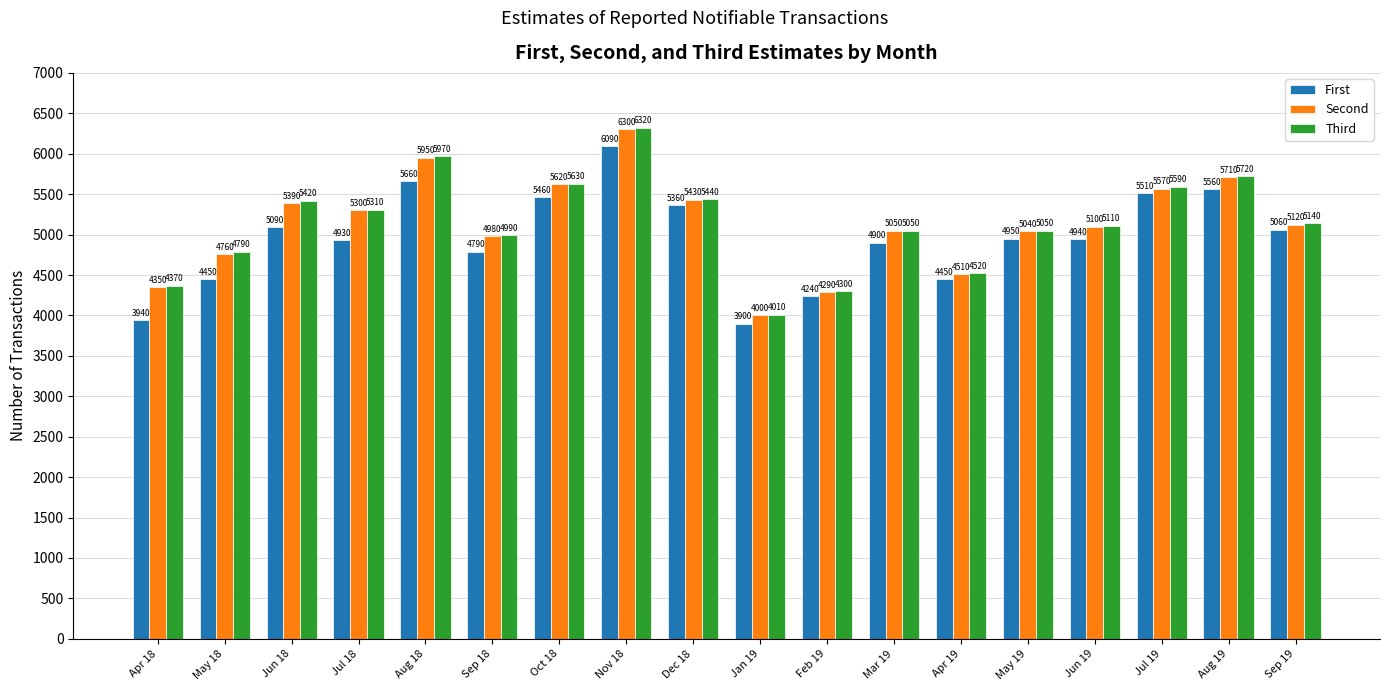

What are all the series names shown in the legend?

First, Second, Third